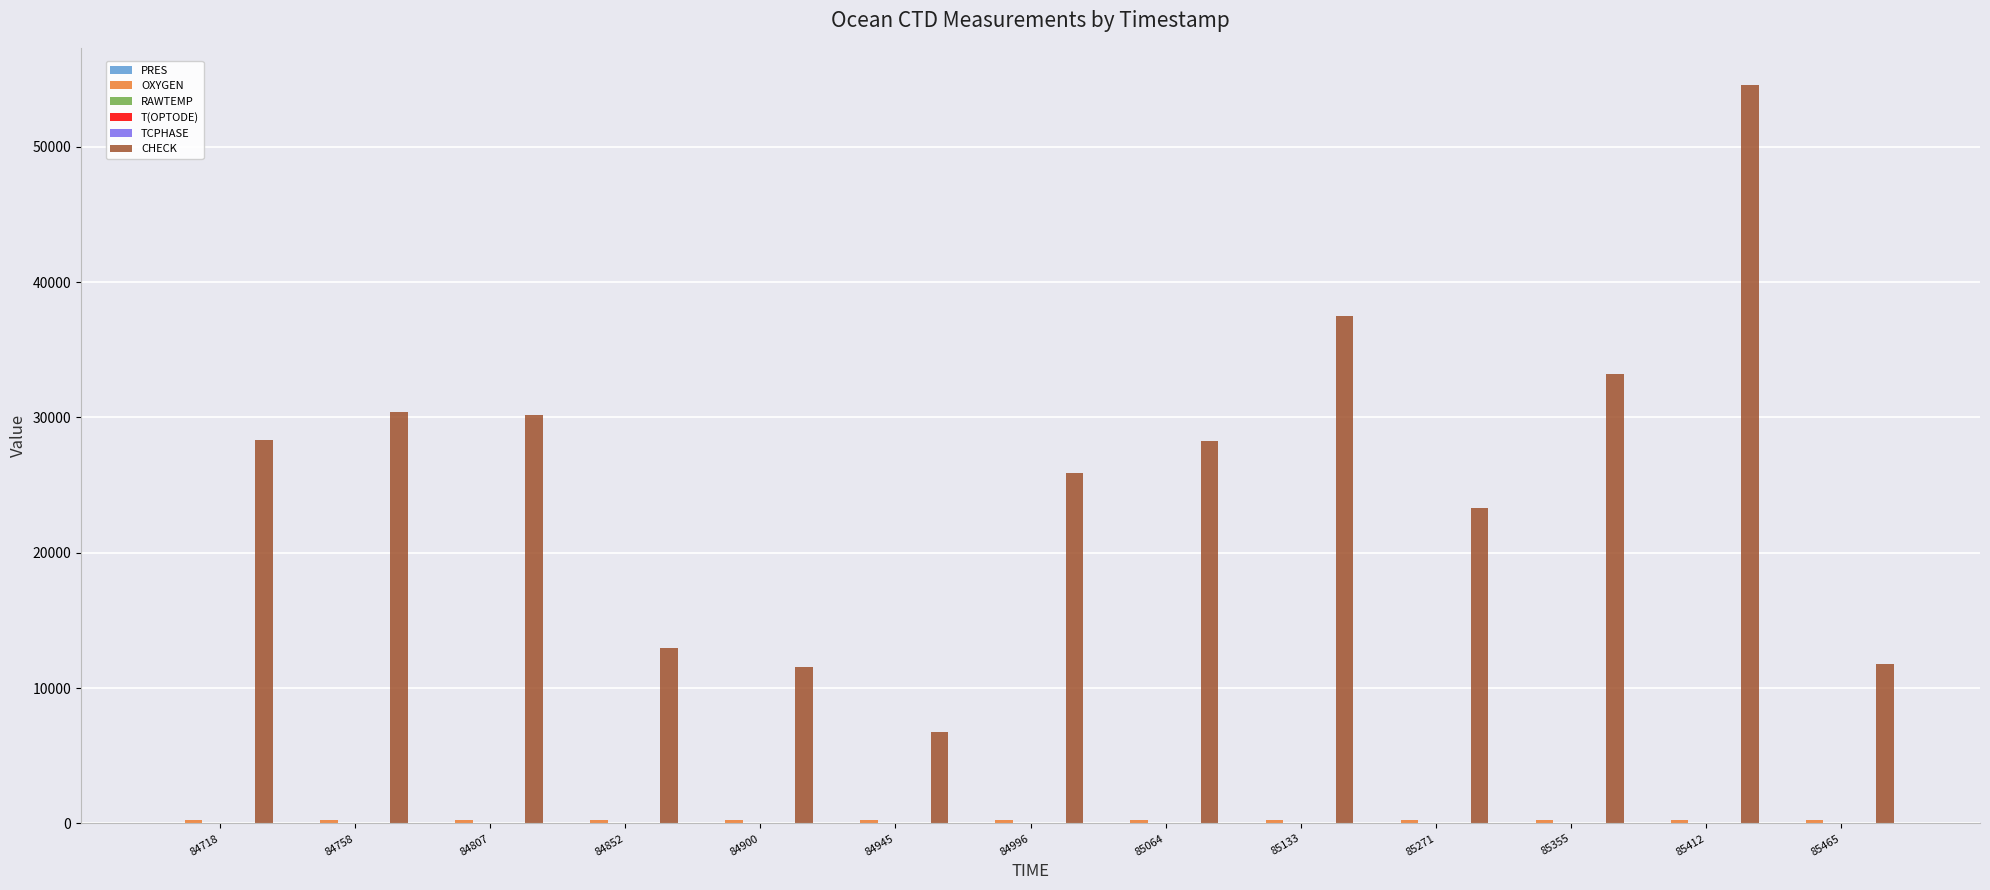

Which series changed the most between 85355 and 85465?

CHECK